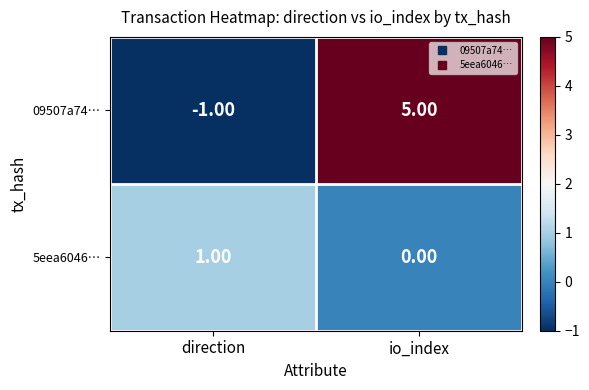

What is the difference between the maximum and minimum values in the 09507a74… series?

6